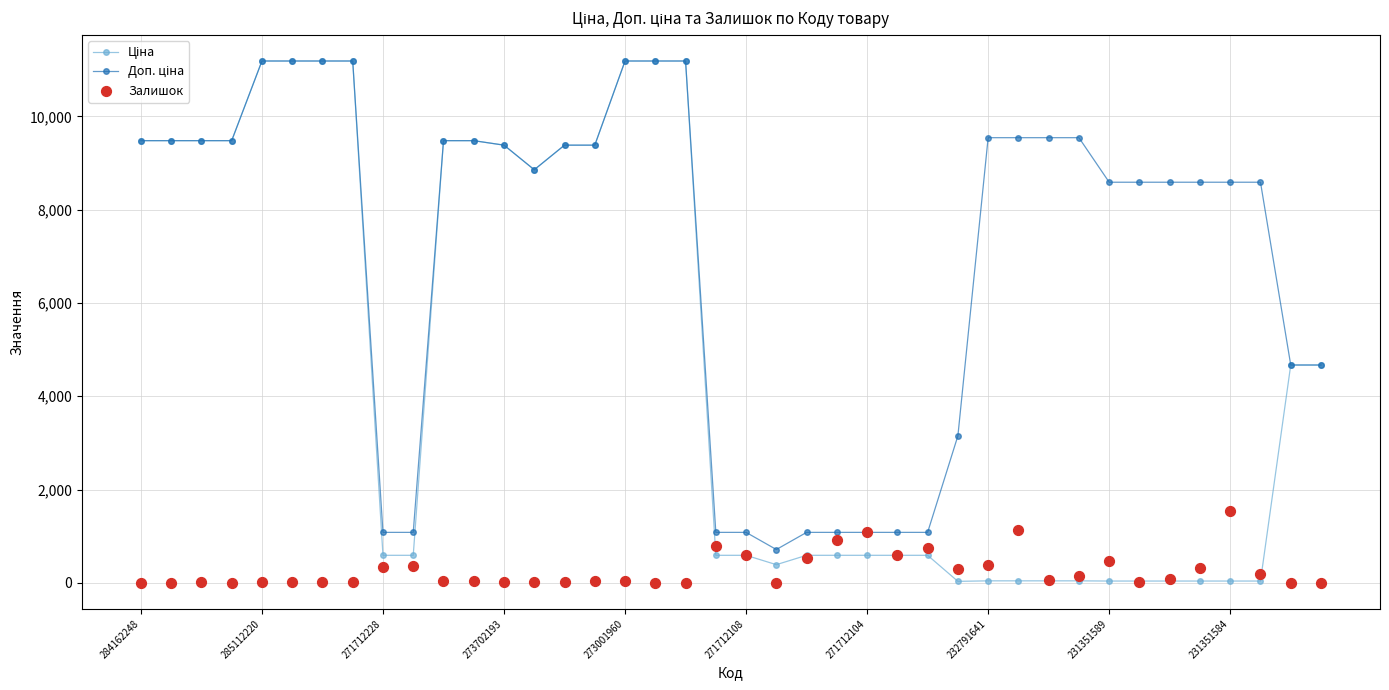

At how many categories does at least one series exceed 2555?

30